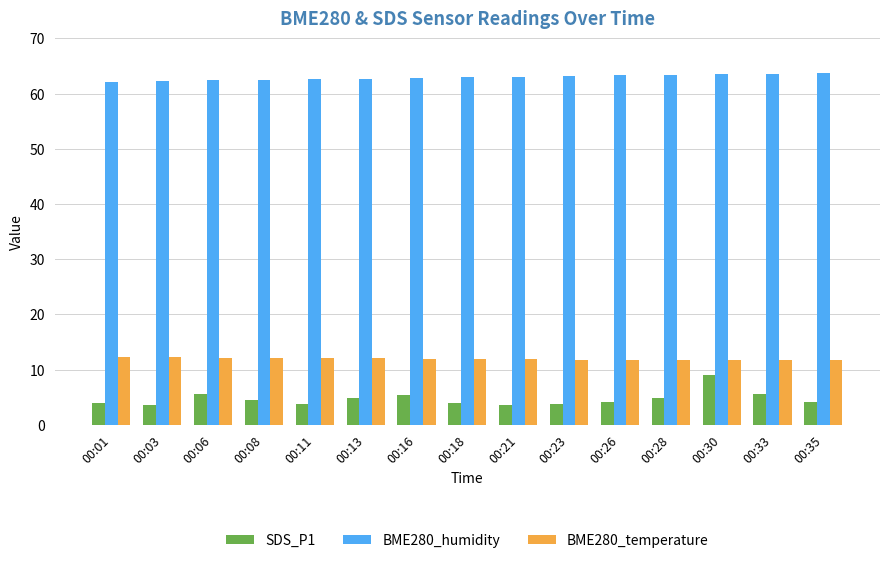

Count the number of data series in this chart.

3